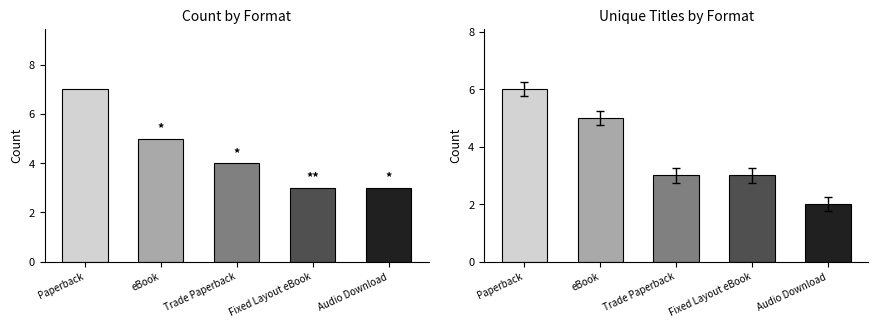

Which series changed the most between eBook and Trade Paperback?

Unique Titles